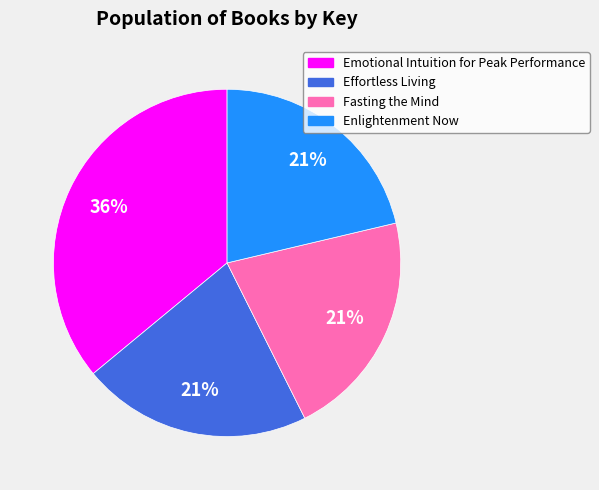

Do Fasting the Mind and Emotional Intuition for Peak Performance together represent more than half of the pie?

Yes